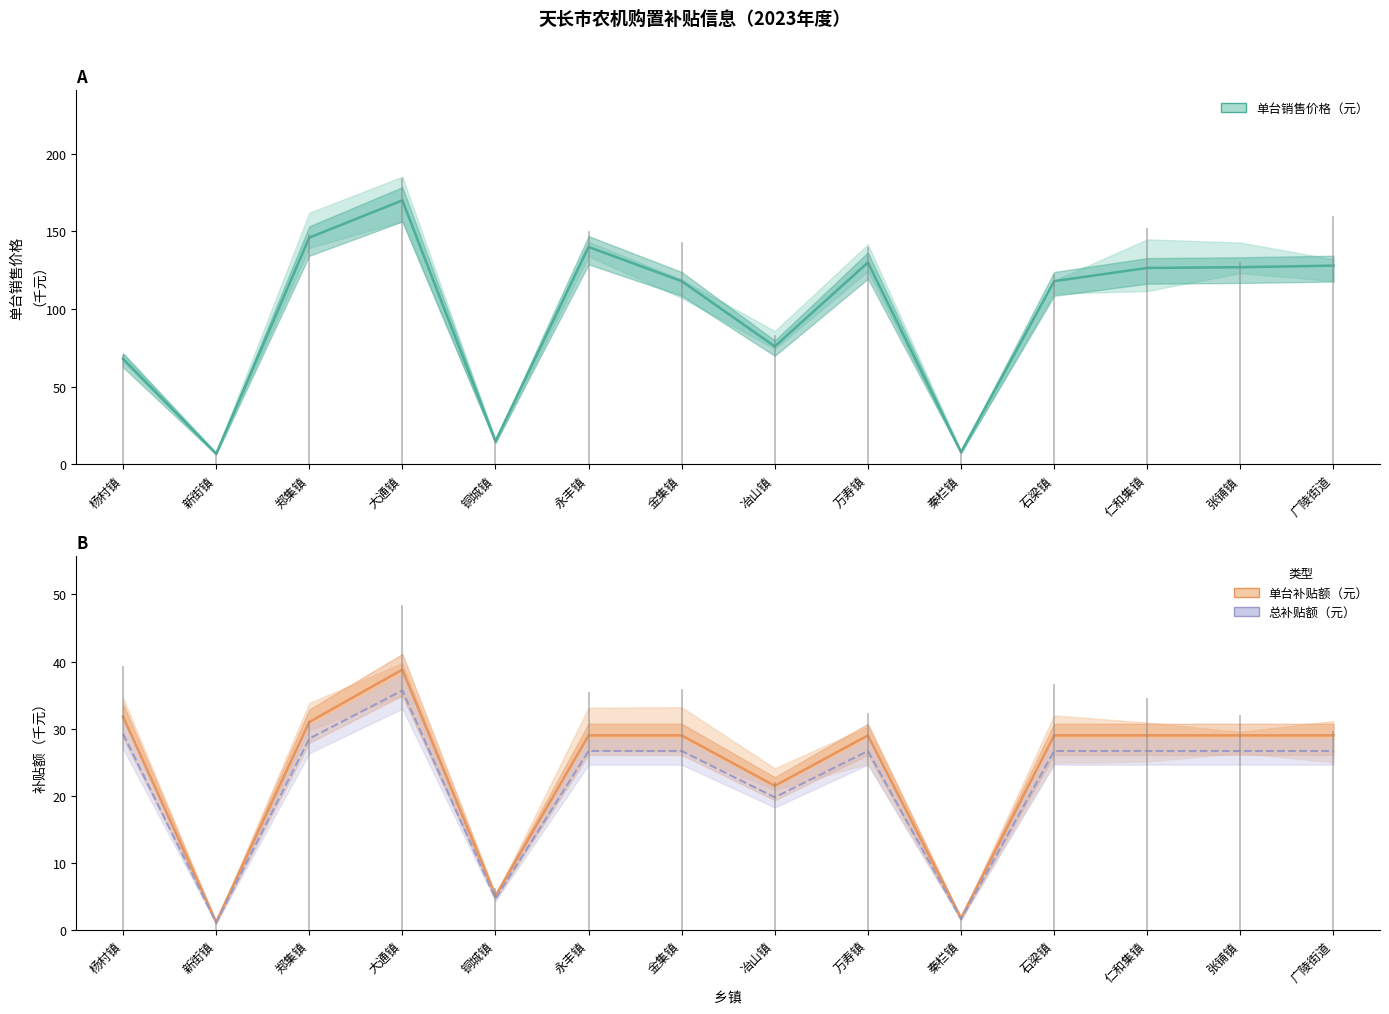

Which has a higher value, 广陵街道 or 铜城镇?

广陵街道